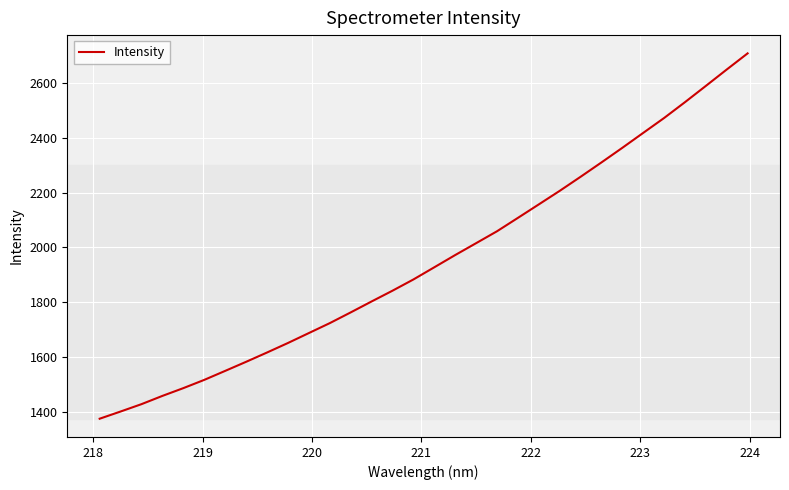

What is the difference between the maximum and minimum values?

1332.5